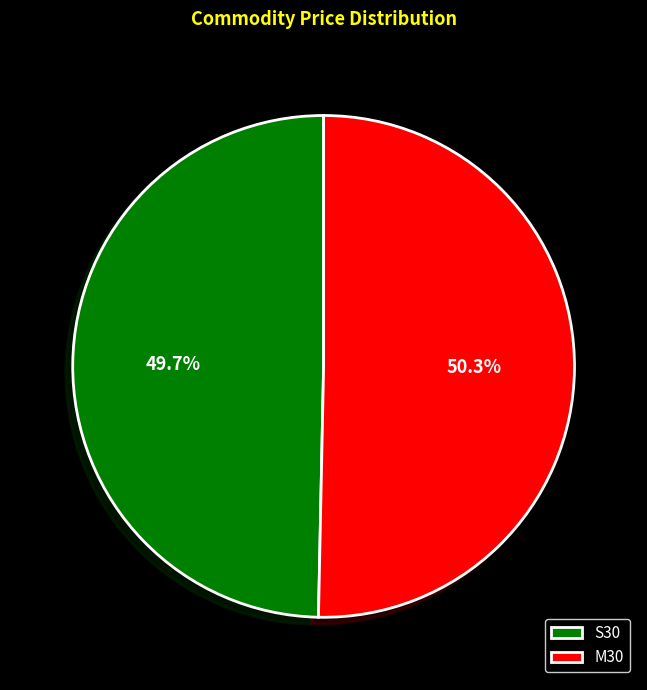

Approximately how many times larger is the value at S30 compared to M30?

1.0